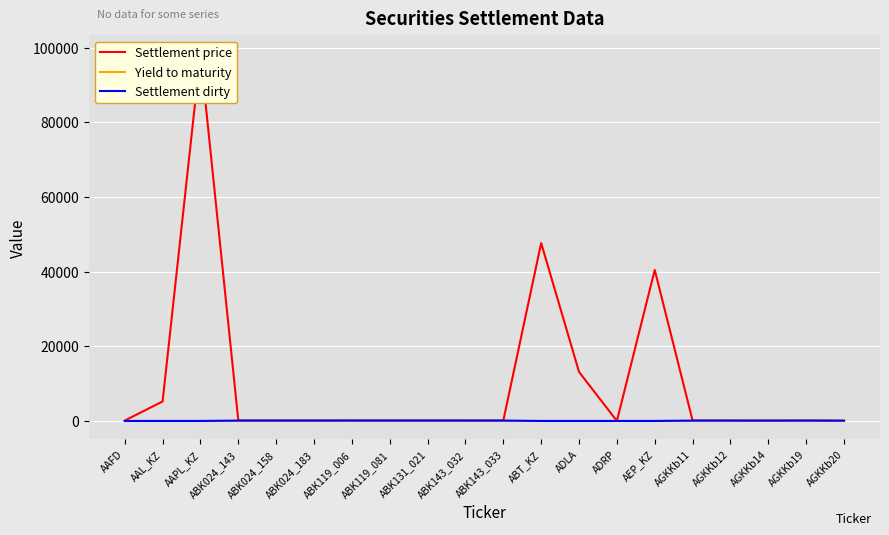

Where is Yield to maturity nearest to the value 7?

ABK119_081